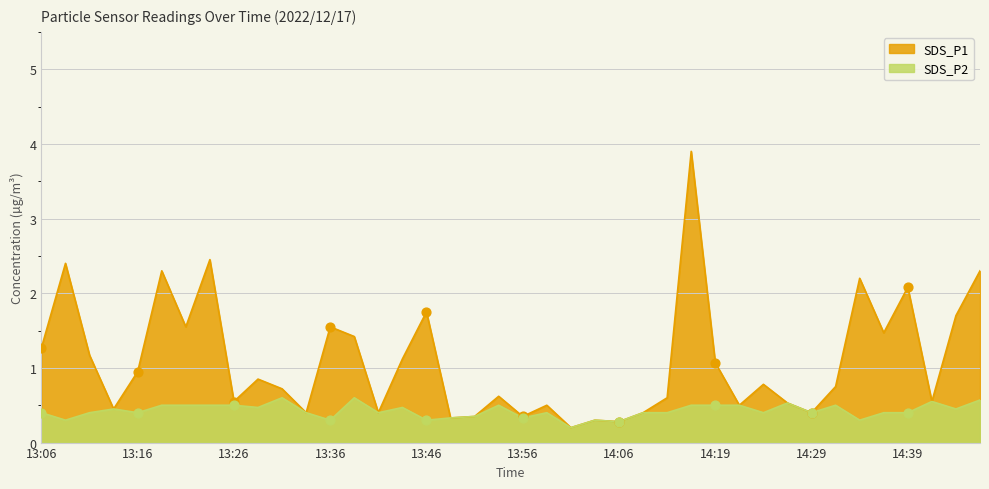

Which series has the largest total across all categories?

SDS_P1